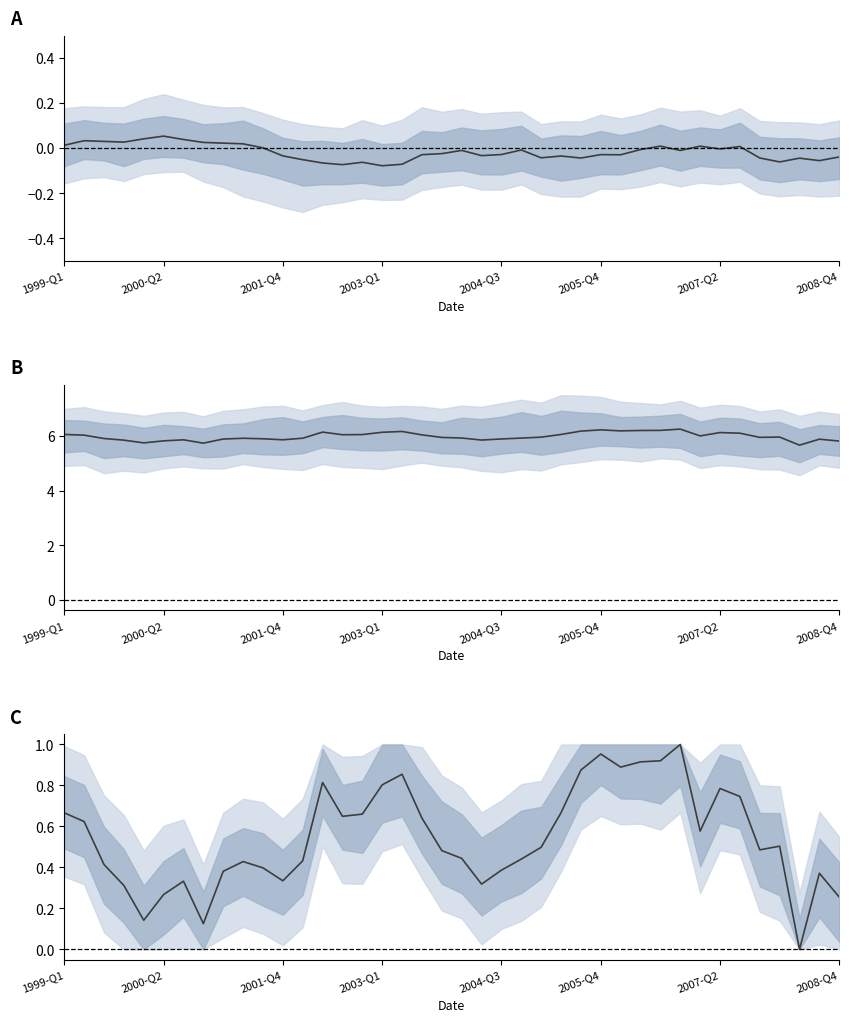

Reading left to right, list all the values displayed in this chart.

OBS_VALUE: 0.0	0.0	0.0	0.0	0.0	0.1	0.0	0.0	0.0	0.0	0.0	-0.0	-0.1	-0.1	-0.1	-0.1	-0.1	-0.1	-0.0	-0.0	-0.0	-0.0	-0.0	-0.0	-0.0	-0.0	-0.0	-0.0	-0.0	-0.0	0.0	-0.0	0.0	-0.0	0.0	-0.0	-0.1	-0.0	-0.1	-0.0
UNIT_MULT: 6.1	6.0	5.9	5.9	5.8	5.8	5.9	5.7	5.9	5.9	5.9	5.9	5.9	6.2	6.1	6.1	6.1	6.2	6.1	6.0	5.9	5.9	5.9	5.9	6.0	6.1	6.2	6.2	6.2	6.2	6.2	6.3	6.0	6.1	6.1	6.0	6.0	5.7	5.9	5.8
Normalized: 0.7	0.6	0.4	0.3	0.1	0.3	0.3	0.1	0.4	0.4	0.4	0.3	0.4	0.8	0.6	0.7	0.8	0.9	0.6	0.5	0.4	0.3	0.4	0.4	0.5	0.7	0.9	1.0	0.9	0.9	0.9	1.0	0.6	0.8	0.7	0.5	0.5	0.0	0.4	0.3